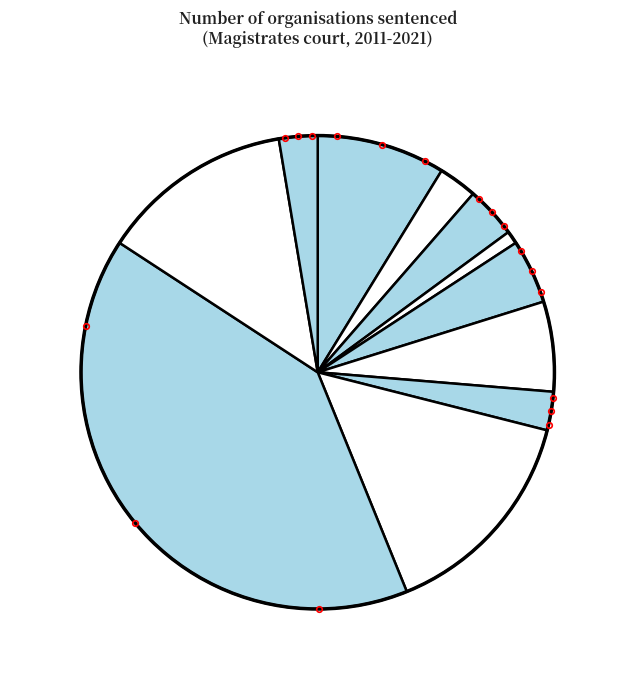

Rank the categories by value from lowest to highest.

2014, 2012, 2017, 2021, 2013, 2015, 2016, 2011, 2020, 2018, 2019